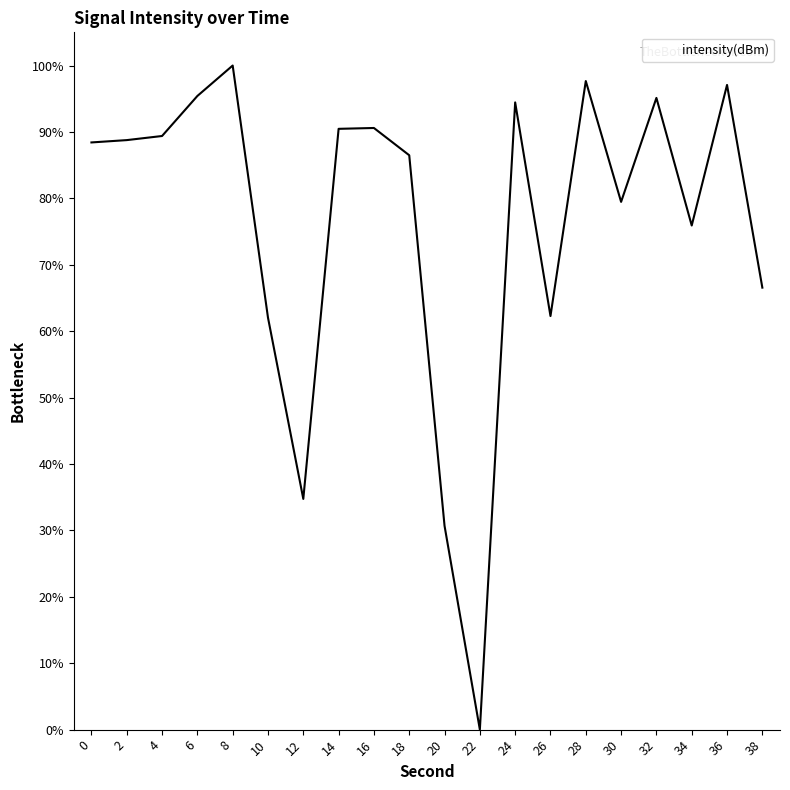

Read the value at 24.

94.4